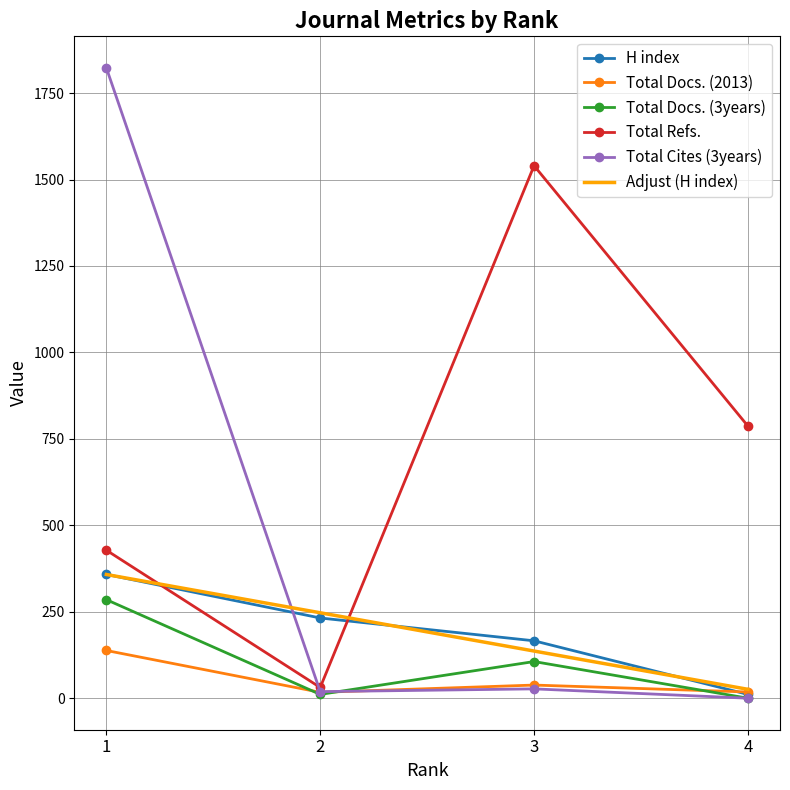

What is the maximum value shown in the chart?

1823.0